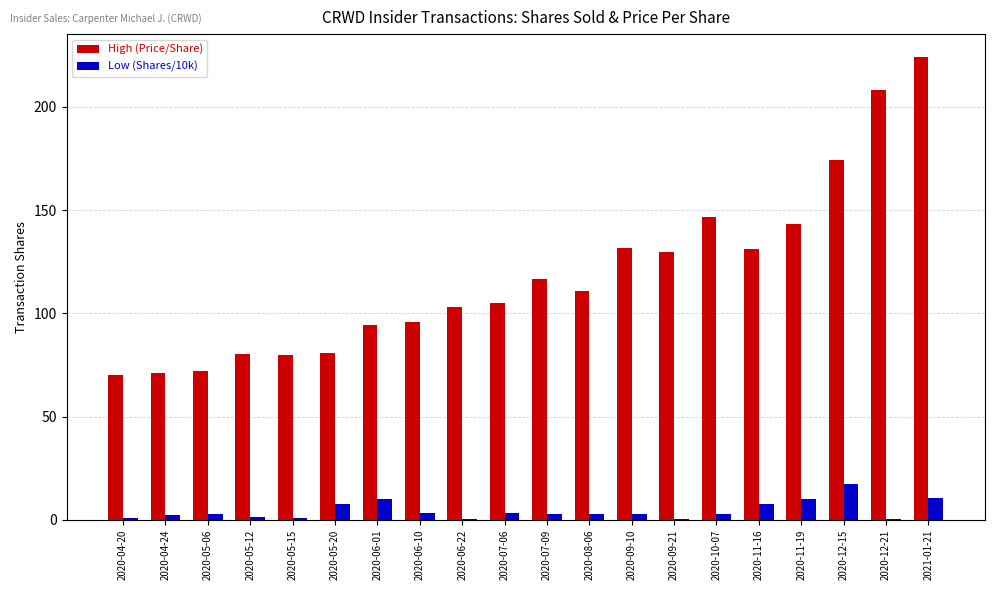

Which series changed the most between 2020-04-24 and 2020-06-22?

High (Price/Share)